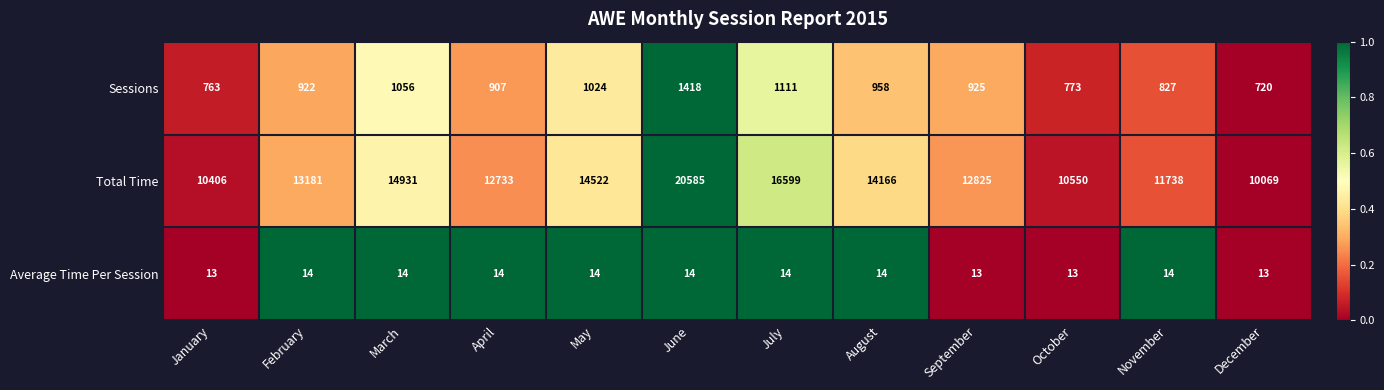

What is the average value of the Sessions series?

950